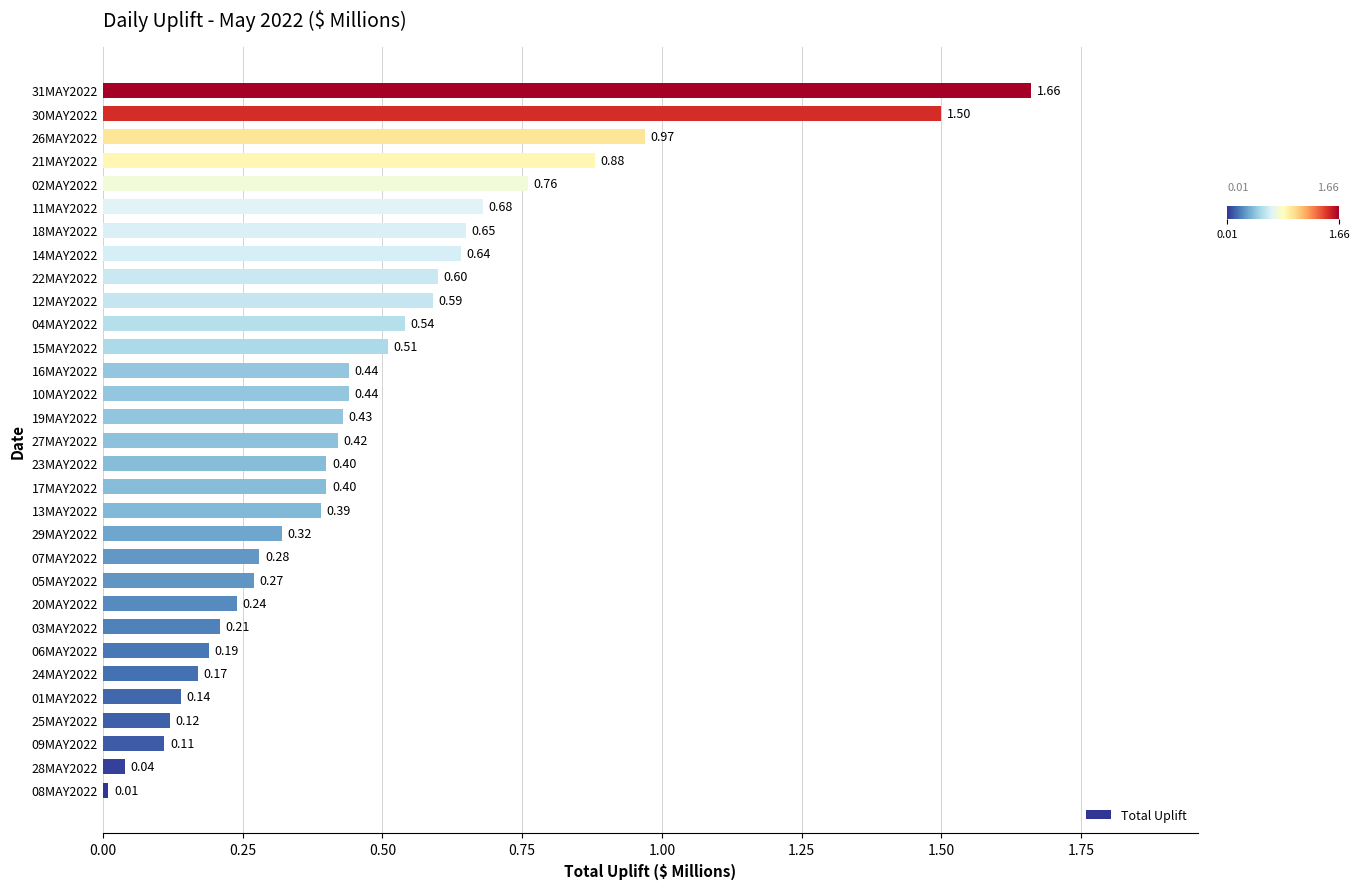

What is the sum of all values?

15.0